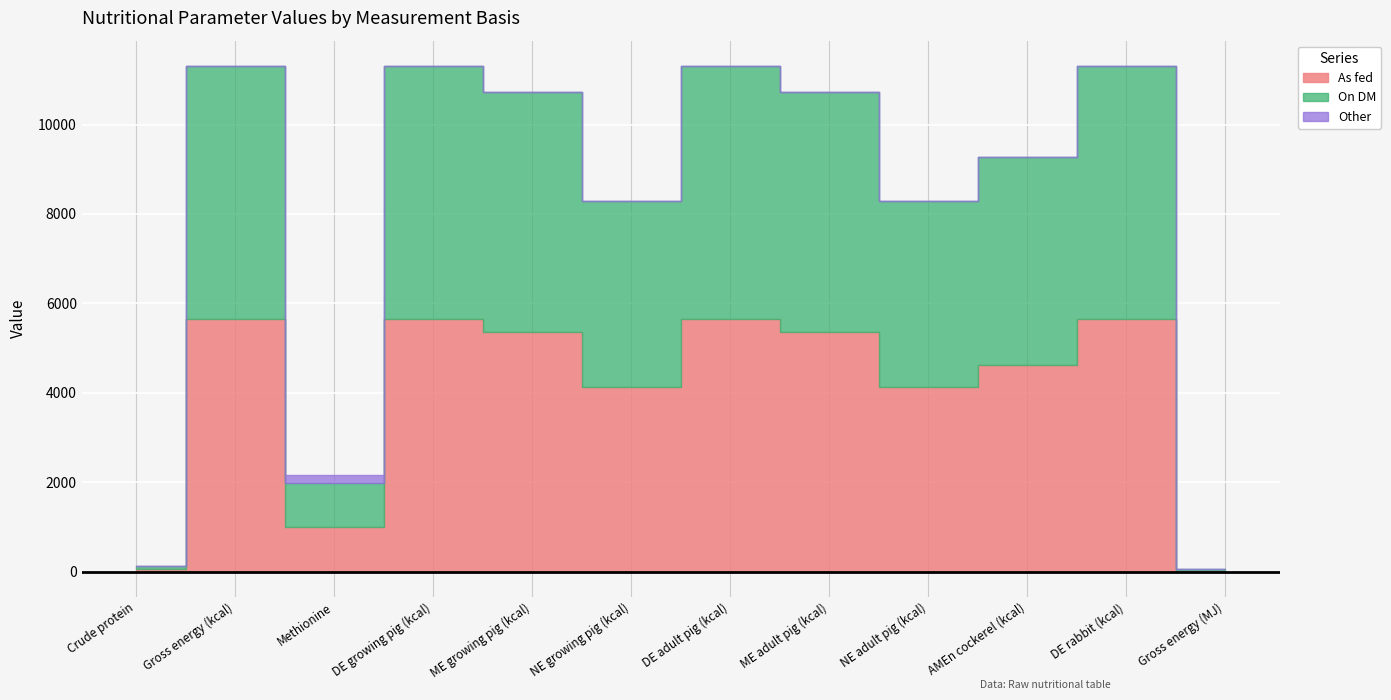

What is the difference between the maximum and minimum values in the As fed series?

5616.4